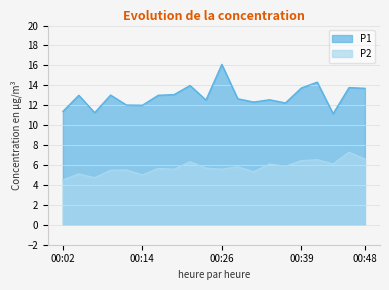

What is the value of the P1 point at the 20th from the left?

13.7